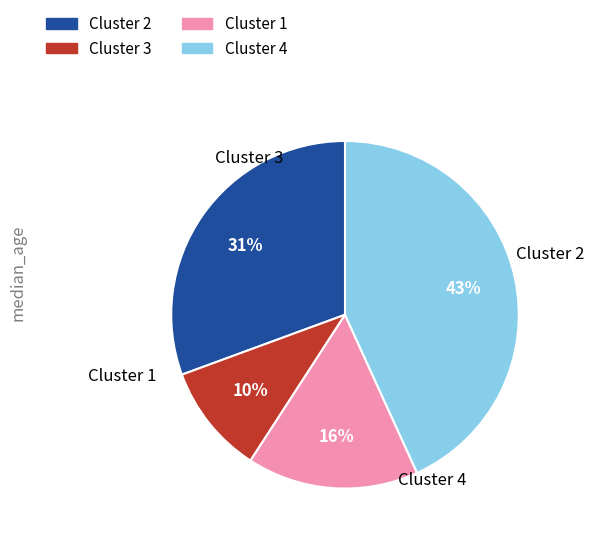

How many segments does this pie chart have?

4